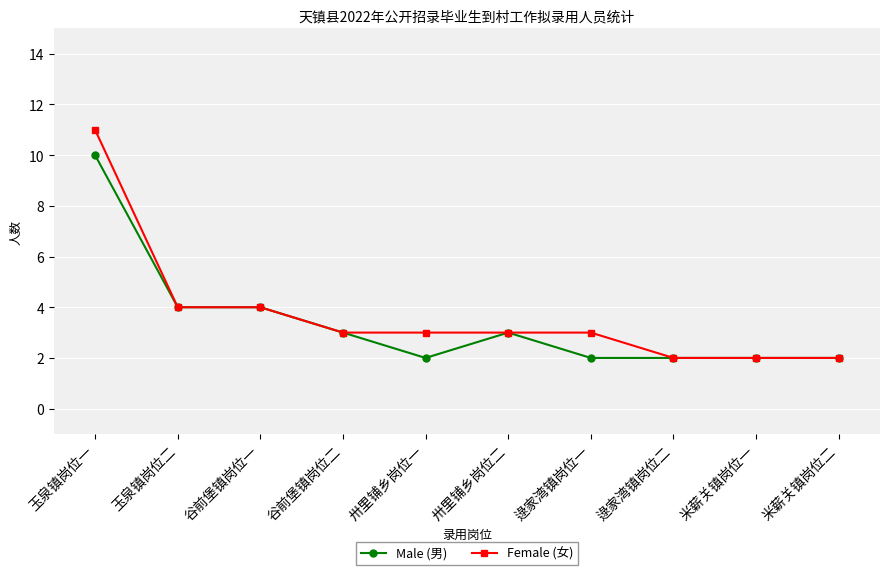

What is the difference between the maximum and minimum values in the Female (女) series?

9